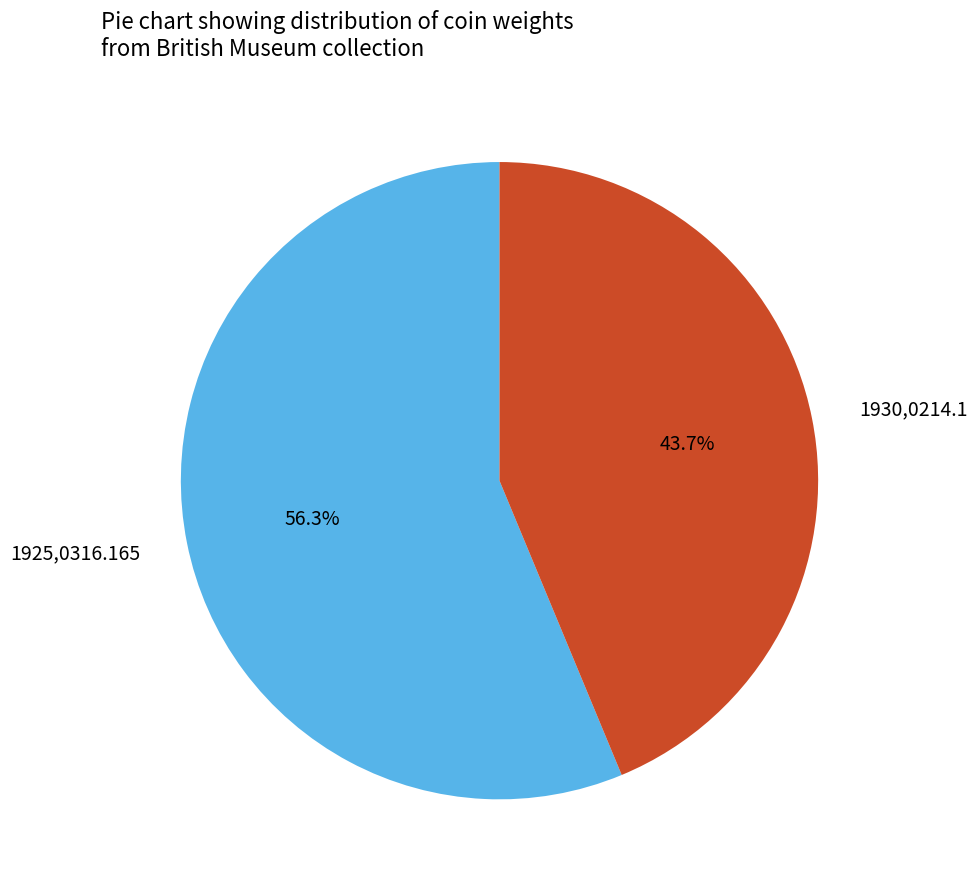

Is the sum of 1930,0214.1 and 1925,0316.165 greater than half?

Yes